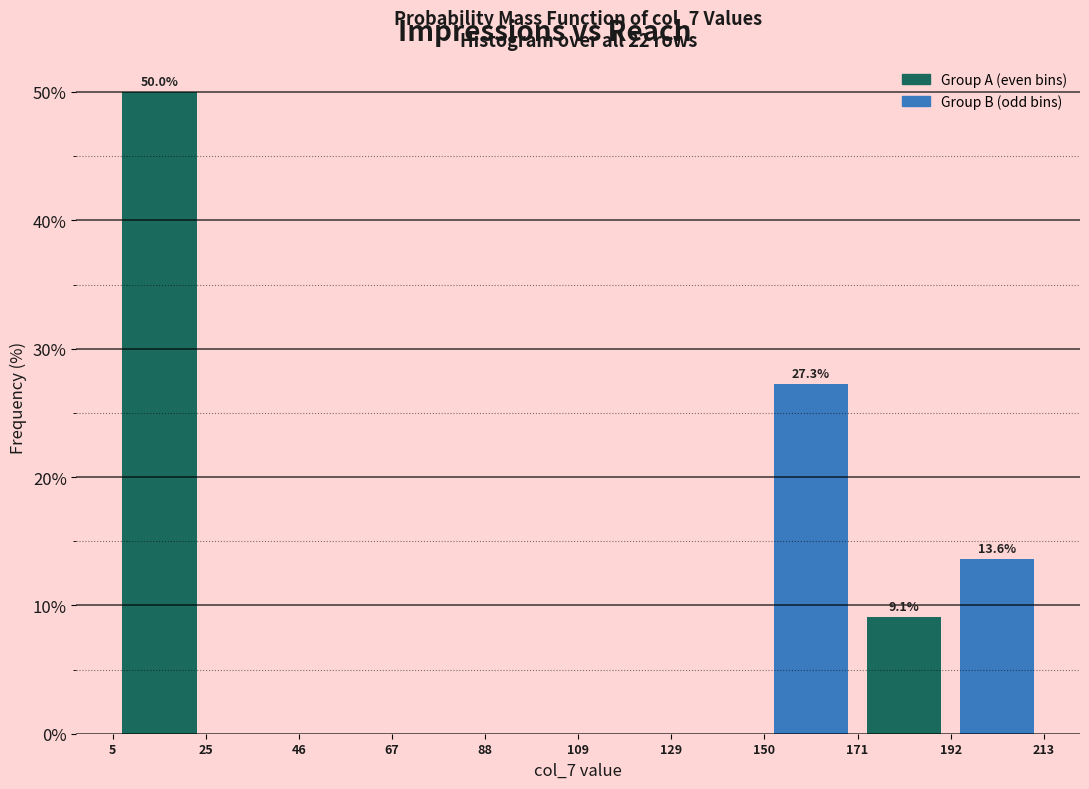

Over which range of the x-axis is the bar tallest?

5 to 25